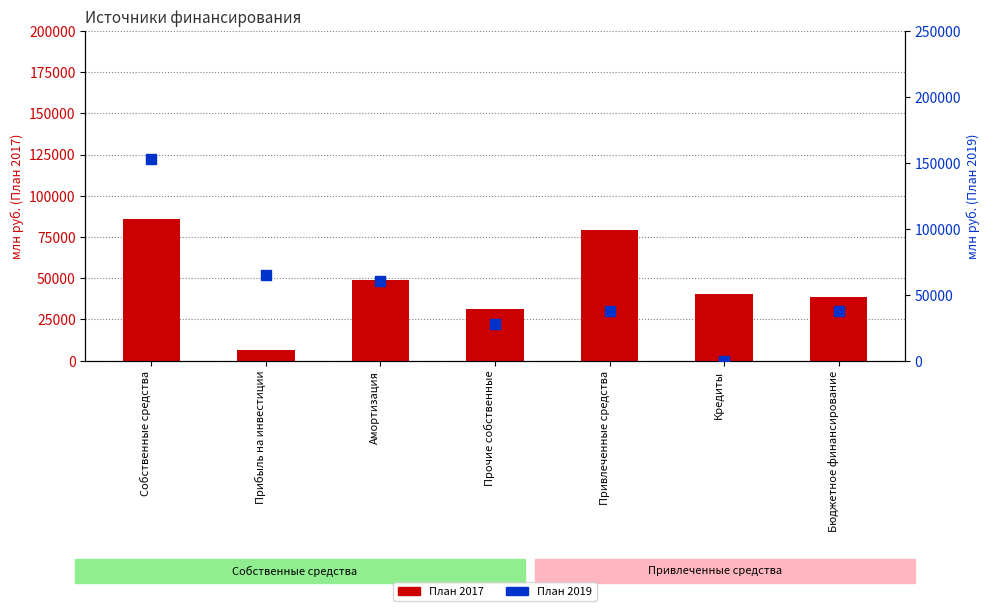

Which series contains the lowest Y value?

План 2019